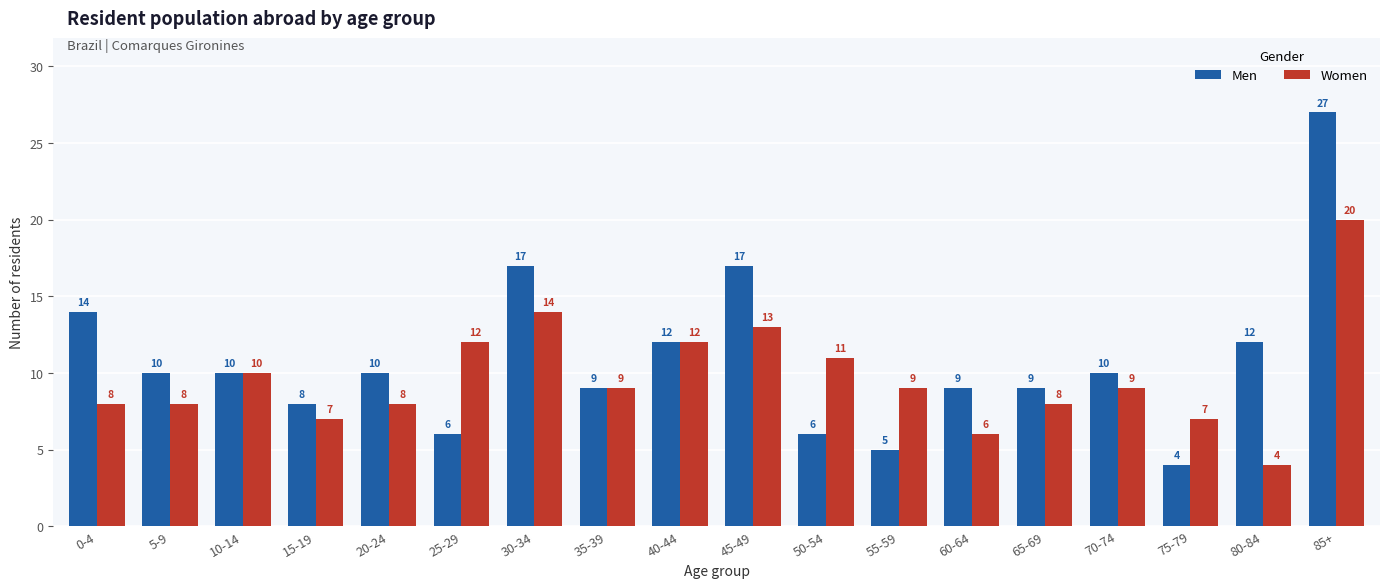

At how many categories does at least one series exceed 22?

1